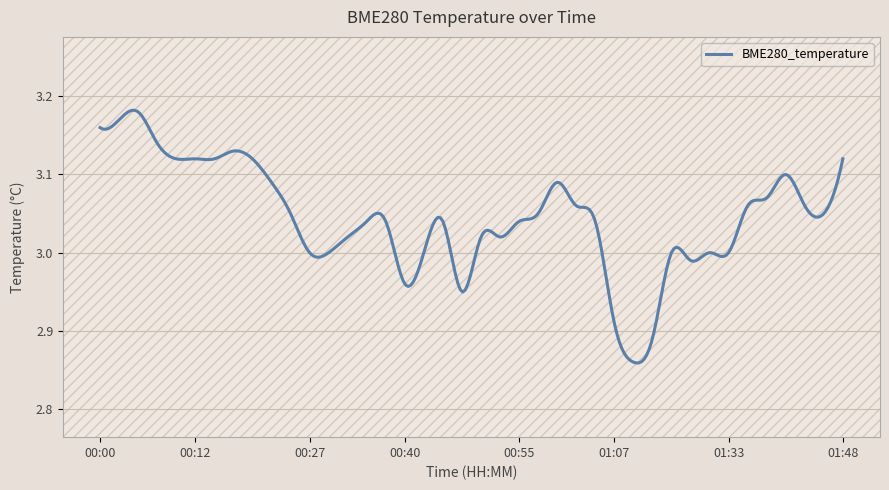

What is the difference between the maximum and minimum values?

0.3